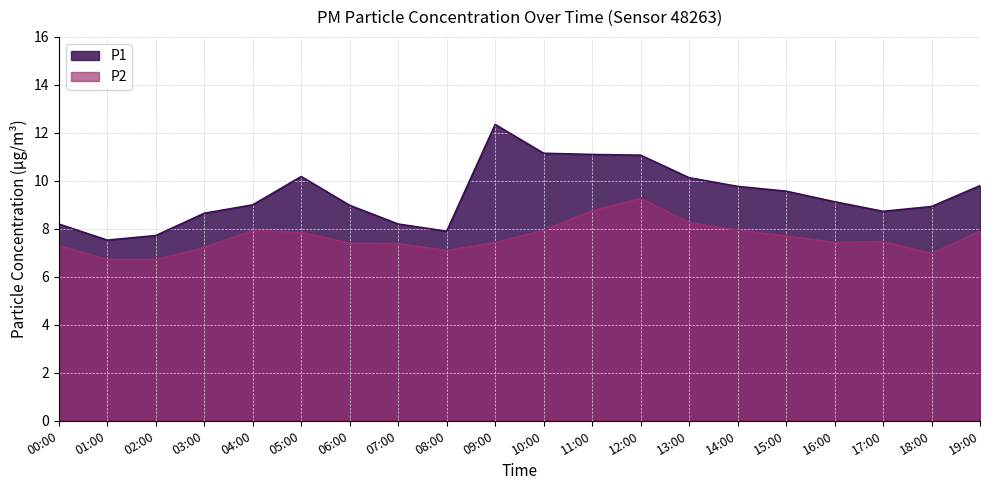

Reading right to left, list all the values displayed in this chart.

P1: 9.8	8.9	8.7	9.1	9.6	9.8	10.1	11.1	11.1	11.2	12.3	7.9	8.2	9.0	10.2	9.0	8.7	7.7	7.5	8.2
P2: 7.9	7.0	7.5	7.4	7.7	8.0	8.2	9.3	8.8	7.9	7.4	7.1	7.4	7.4	7.8	7.9	7.2	6.7	6.7	7.3